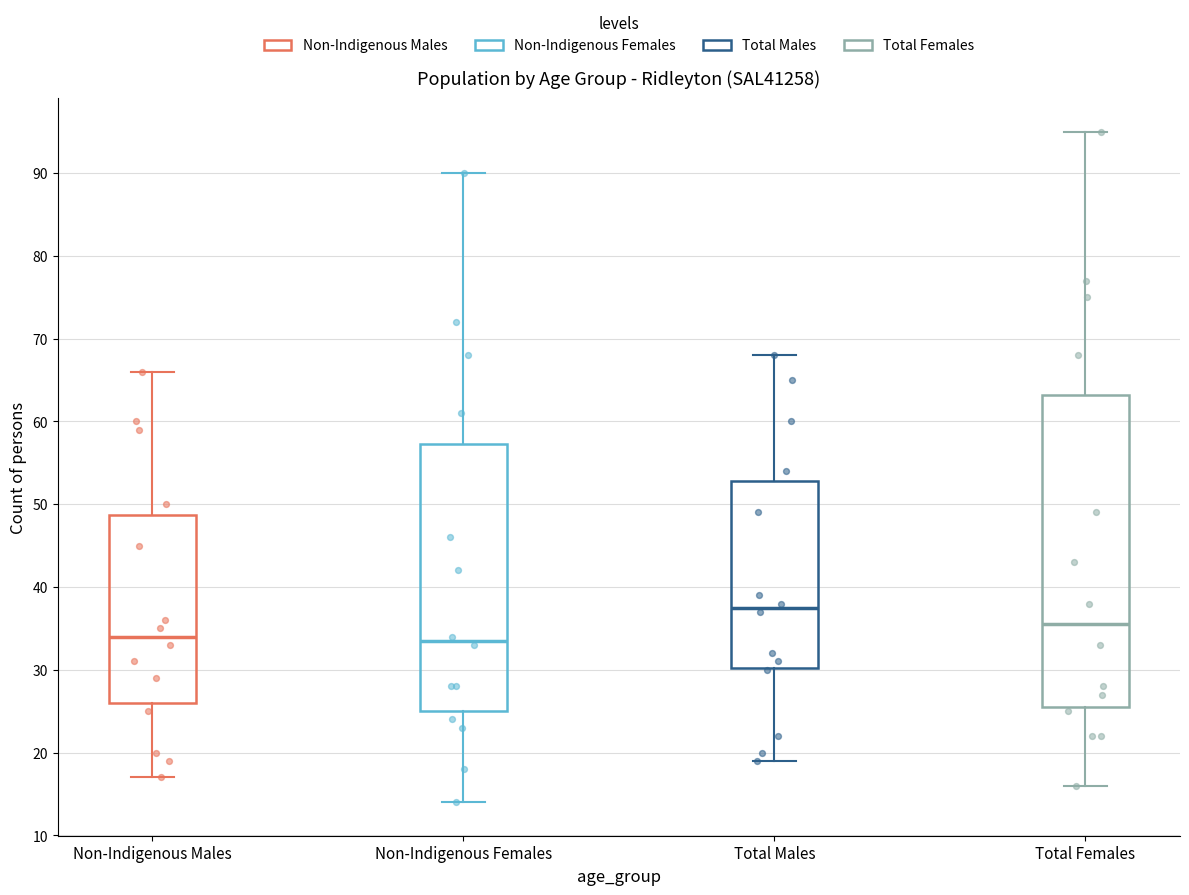

Reading left to right, read every box against the y-axis: the position of its median line, the range the box covers, and the ends of its whiskers. The values are not printed on the chart, so give them approximately, as read against the axis.

Non-Indigenous Males: median 34, box 26 to 49, whiskers 17 to 66
Non-Indigenous Females: median 34, box 25 to 57, whiskers 14 to 90
Total Males: median 38, box 30 to 53, whiskers 19 to 68
Total Females: median 36, box 26 to 63, whiskers 16 to 95